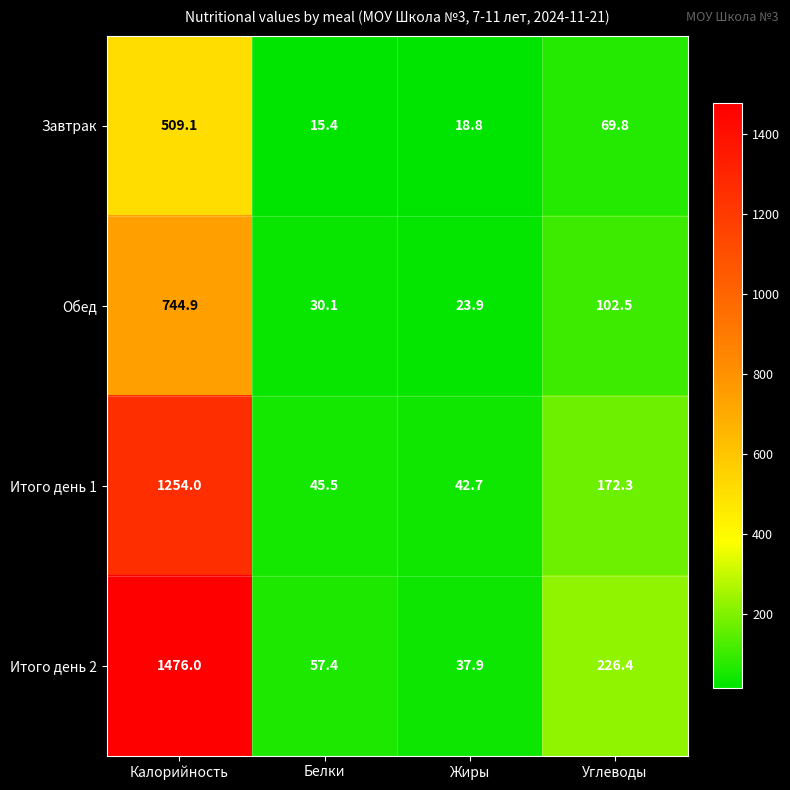

What is the total value across all series at Жиры?

123.3